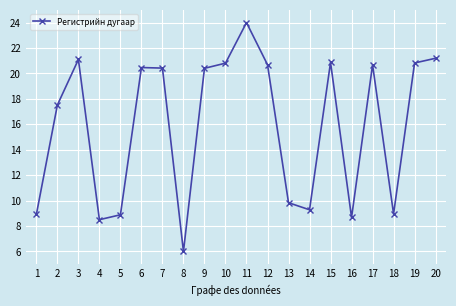

Is it true that the value at 2 is 25.8?

False